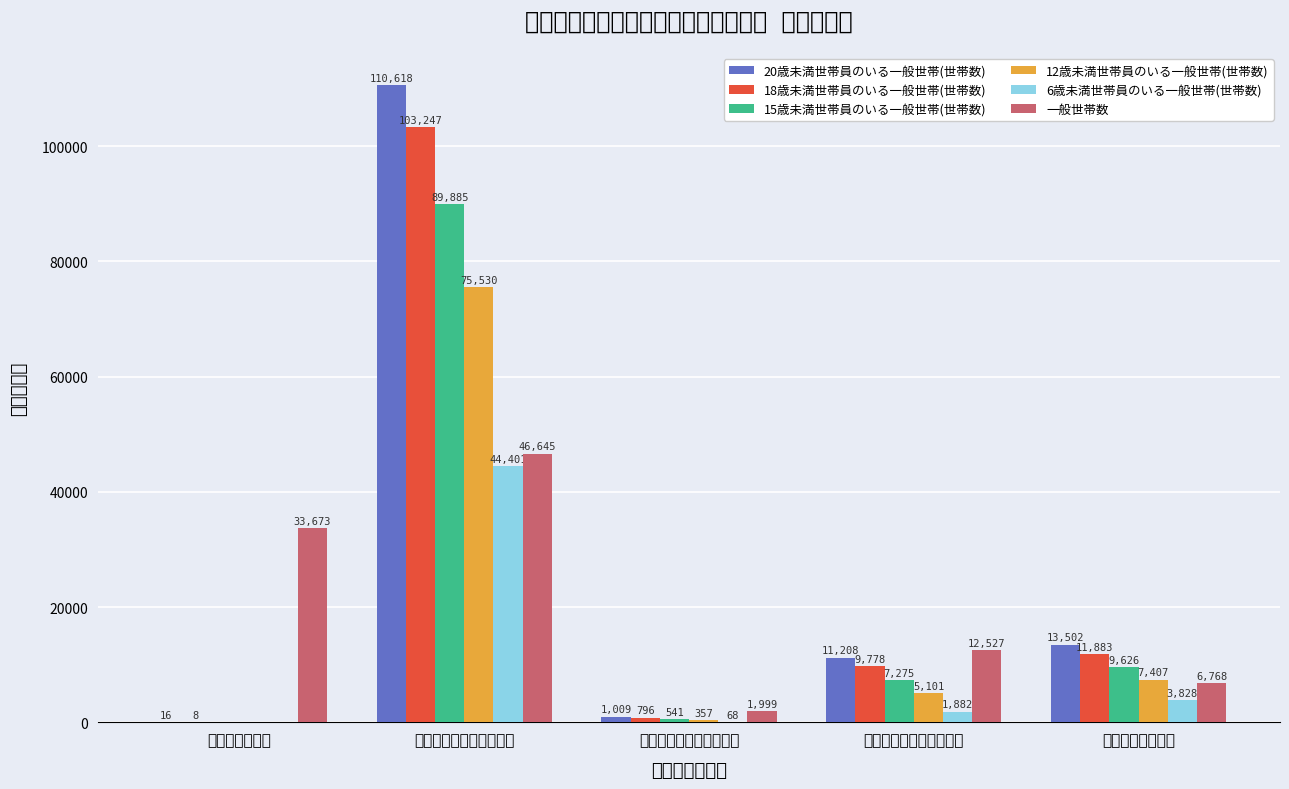

Reading left to right, extract all data points from this chart.

20歳未満世帯員のいる一般世帯(世帯数): 16	110618	1009	11208	13502
18歳未満世帯員のいる一般世帯(世帯数): 8	103247	796	9778	11883
15歳未満世帯員のいる一般世帯(世帯数): 0	89885	541	7275	9626
12歳未満世帯員のいる一般世帯(世帯数): 0	75530	357	5101	7407
6歳未満世帯員のいる一般世帯(世帯数): 0	44401	68	1882	3828
一般世帯数: 33673	46645	1999	12527	6768